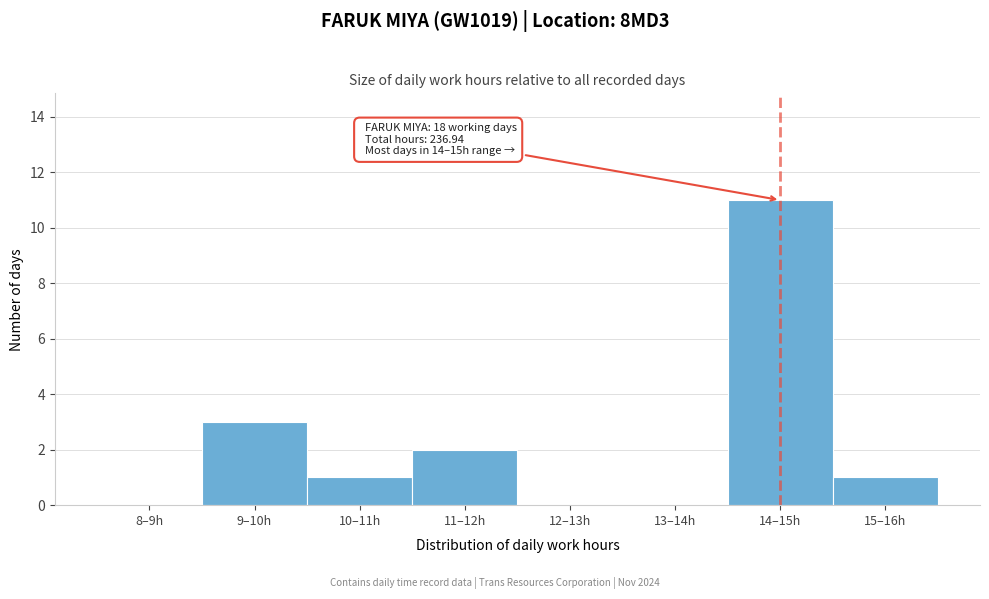

Reading right to left, transcribe all the data shown in this chart.

15–16h=1	14–15h=11	13–14h=0	12–13h=0	11–12h=2	10–11h=1	9–10h=3	8–9h=0